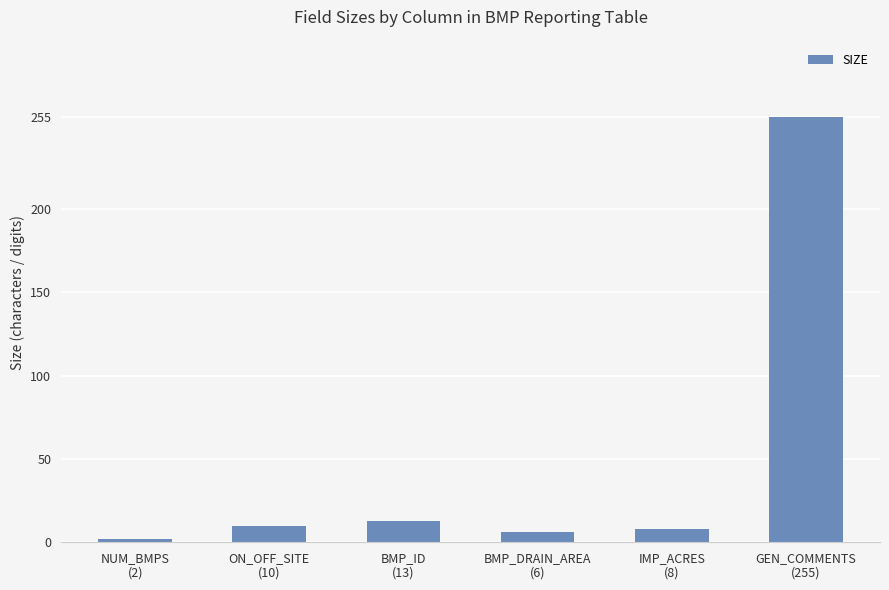

What is the maximum value shown in the chart?

255